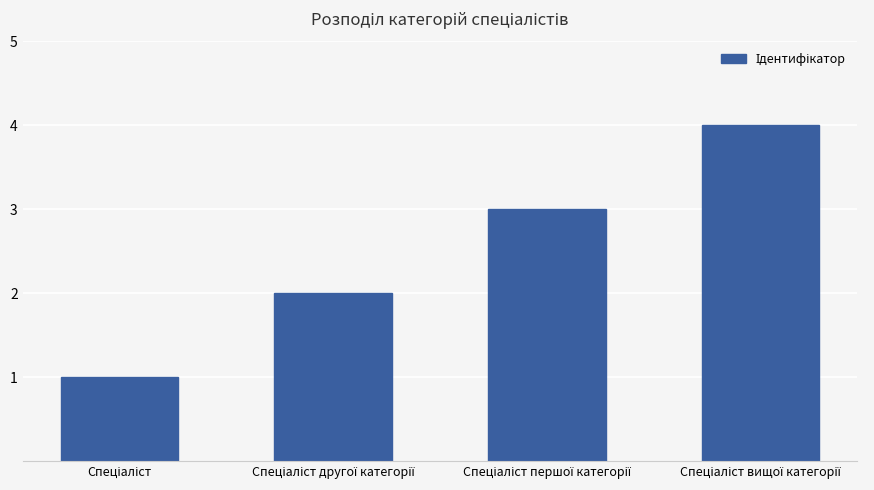

What is the greatest value displayed?

4